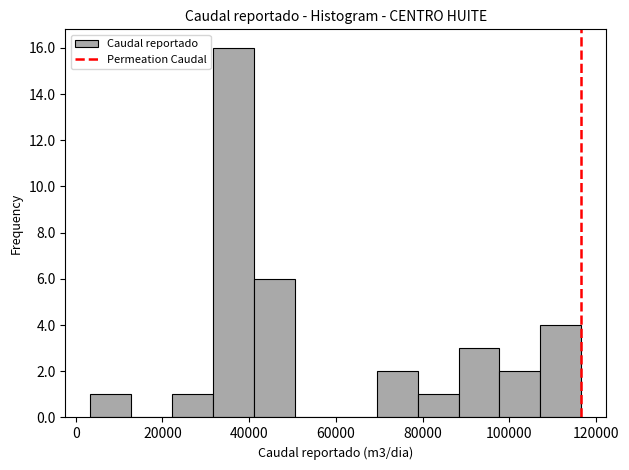

Which range on the x-axis has the tallest bar?

32000 to 42000